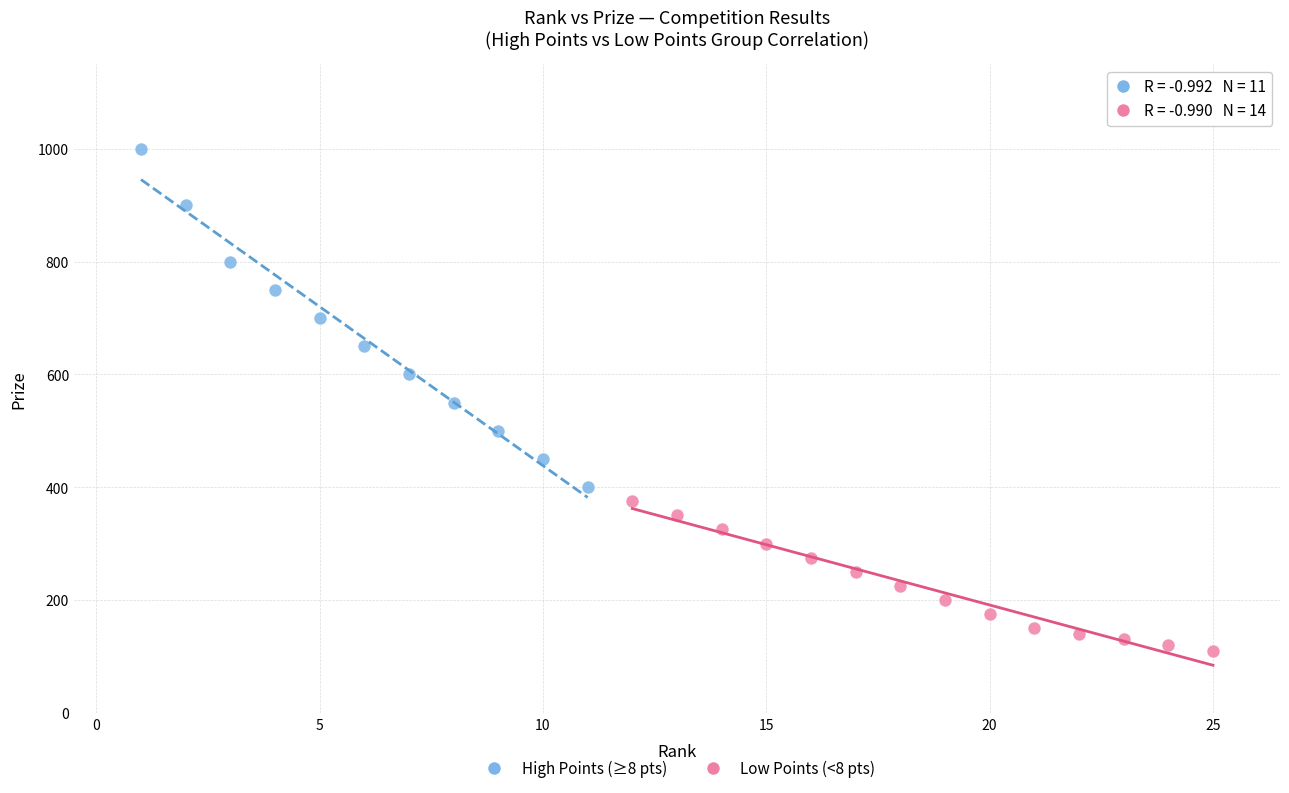

Which series contains the lowest Y value?

Low Points (<8 pts)